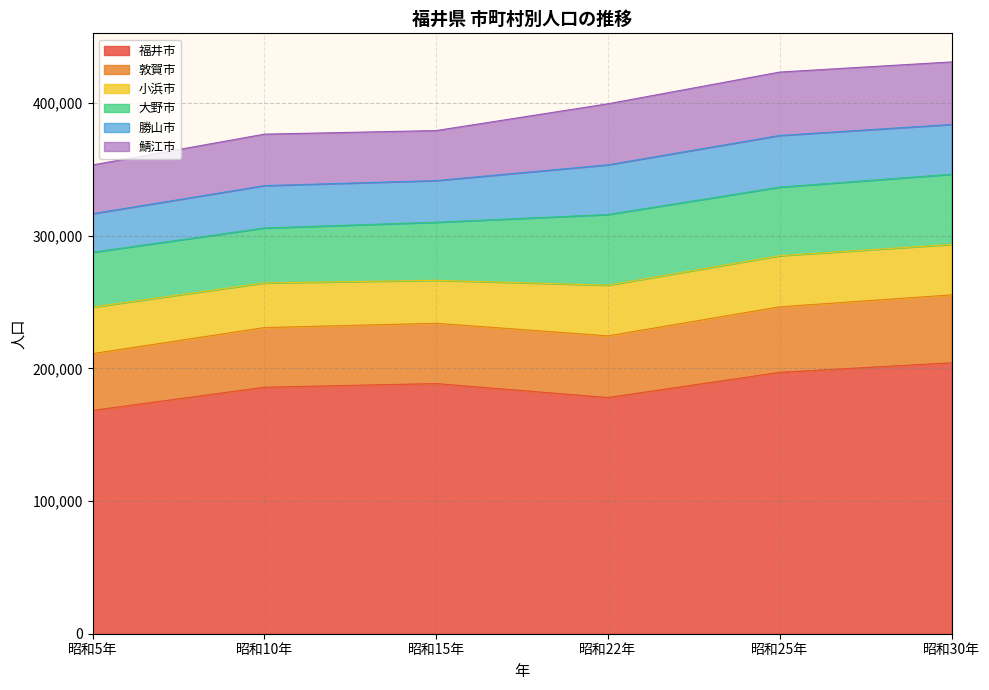

At which category is the sum across all series the highest?

昭和30年